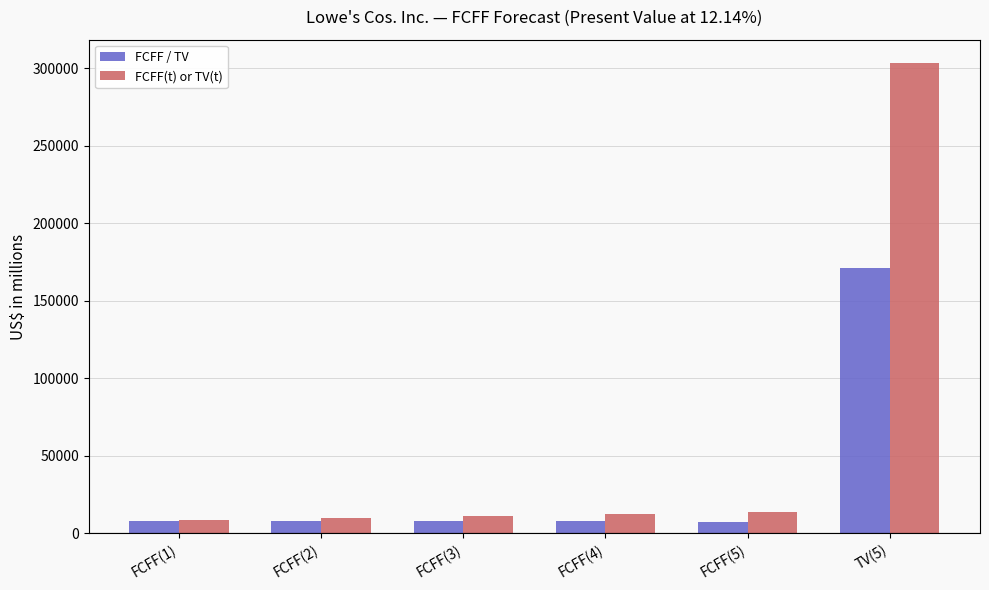

What is the sum of the FCFF / TV values at FCFF(1) and TV(5)?

178672